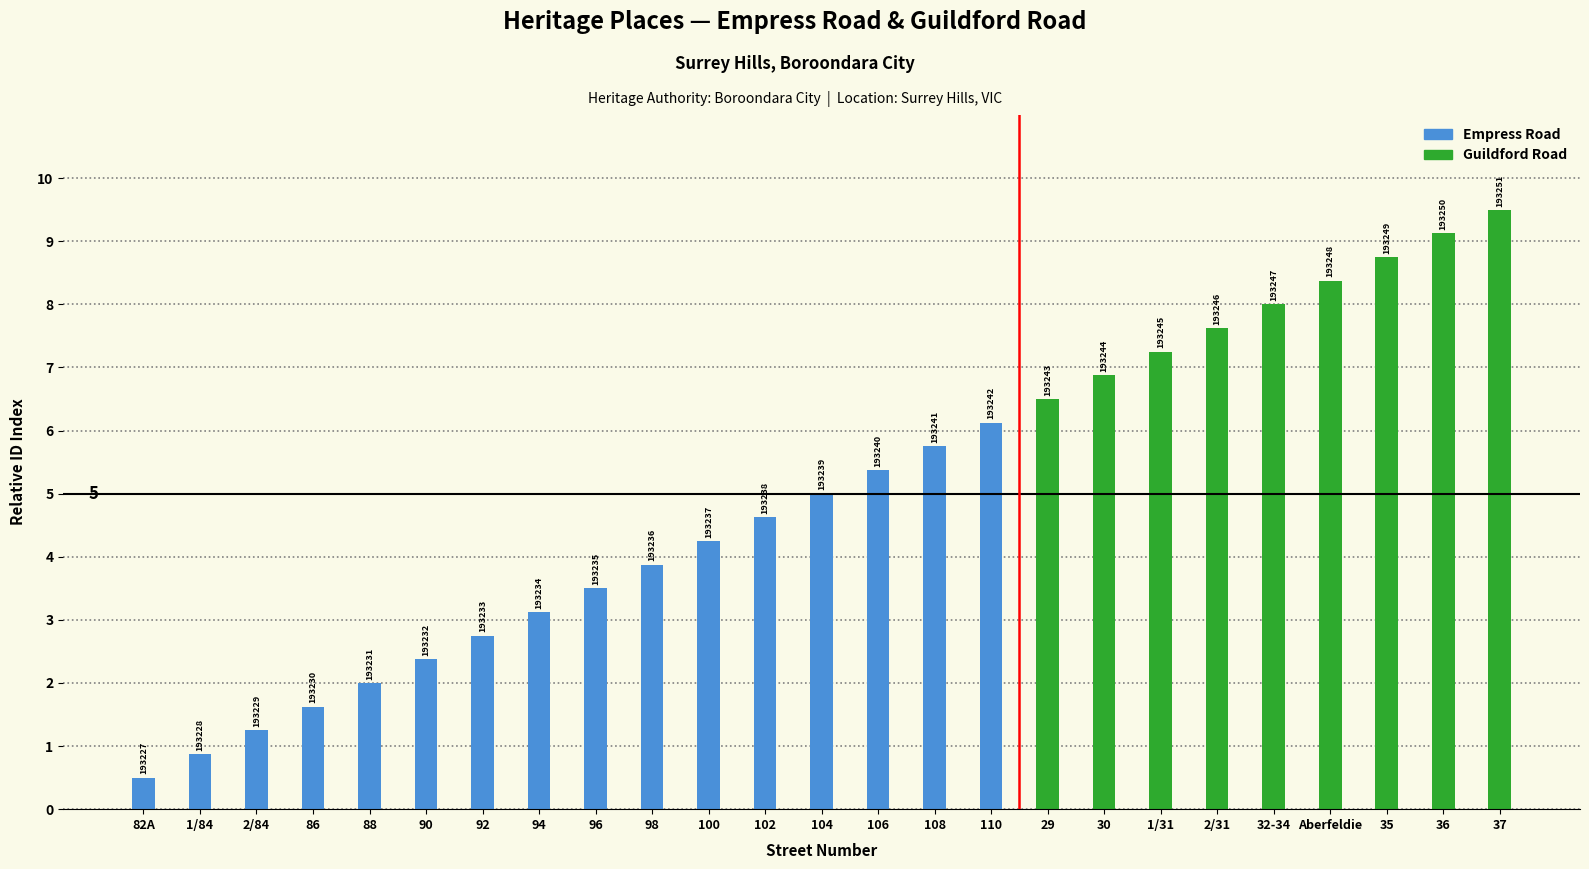

Which has a higher value, 82A or 1/84?

1/84